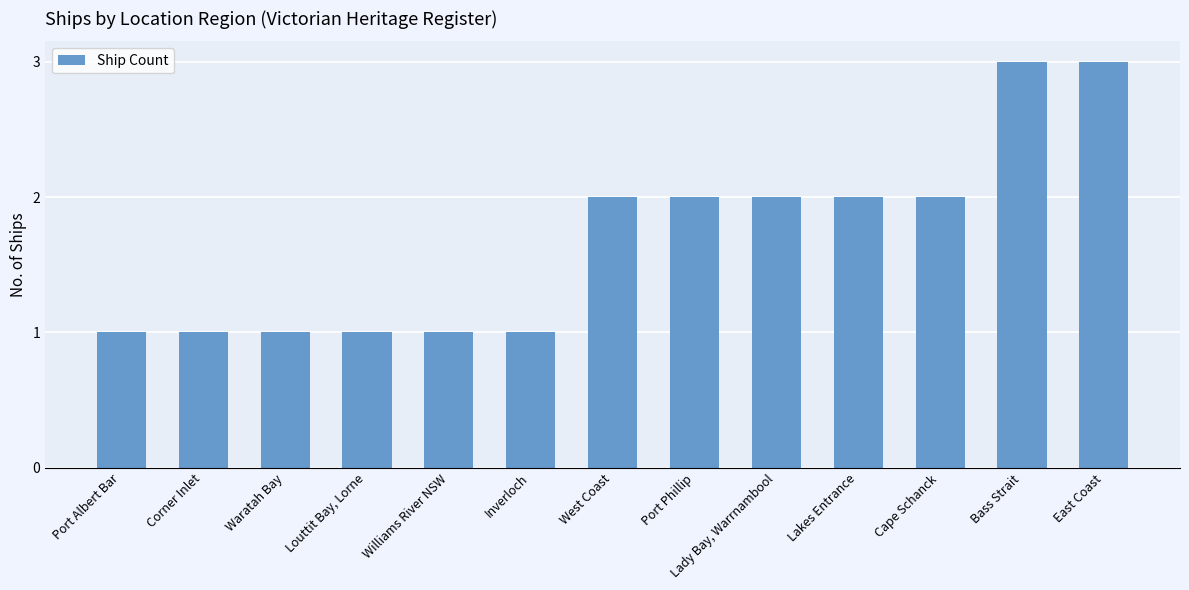

The value at Lakes Entrance is 3. True or false?

False